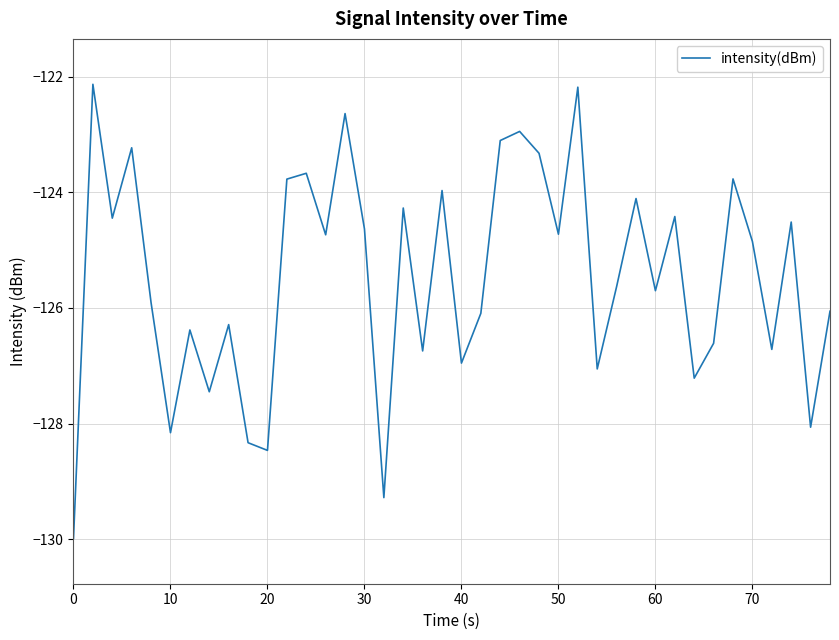

What is the difference between the maximum and minimum values?

7.8